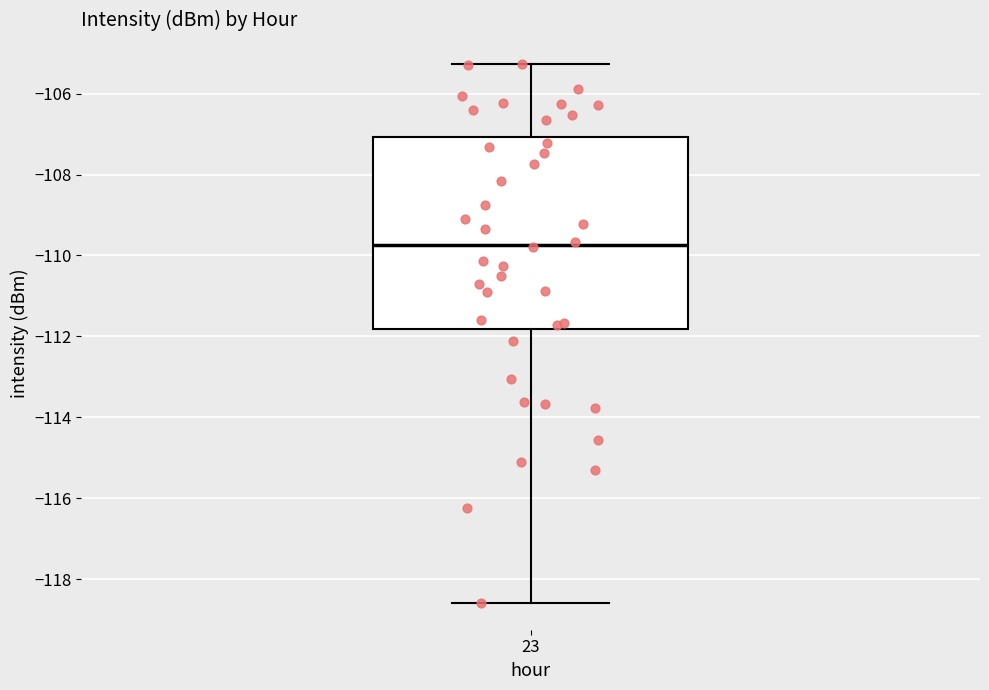

Transcribe this box plot: give where the median line is, the range the box spans, and where the two whiskers end, as read against the y-axis. The values are not printed on the chart, so give them approximately, as read against the axis.

median -109.8, box -111.8 to -107.0, whiskers -118.6 to -105.2